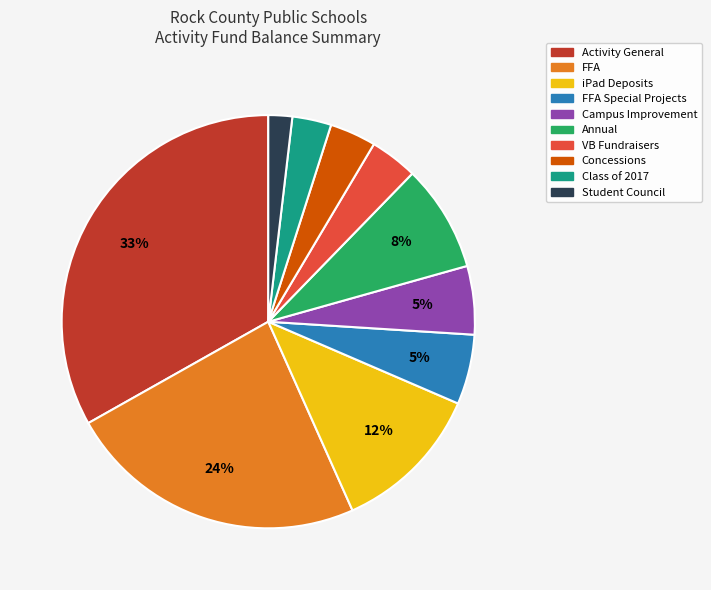

Is there any slice that represents more than half of the pie?

No